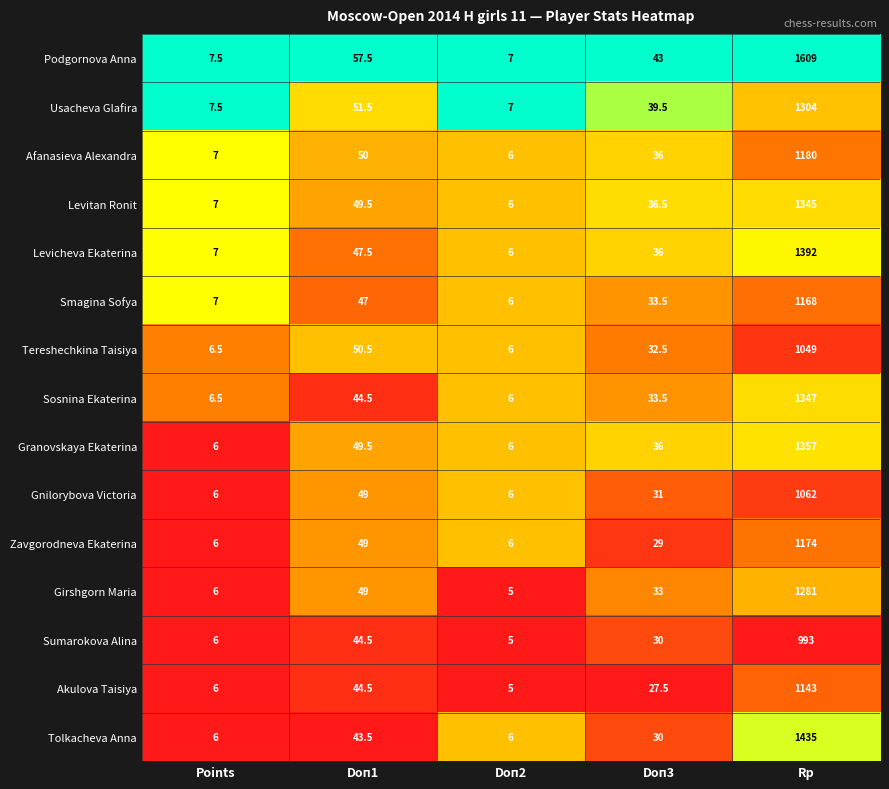

Which series has the largest range (max minus min)?

Podgornova Anna